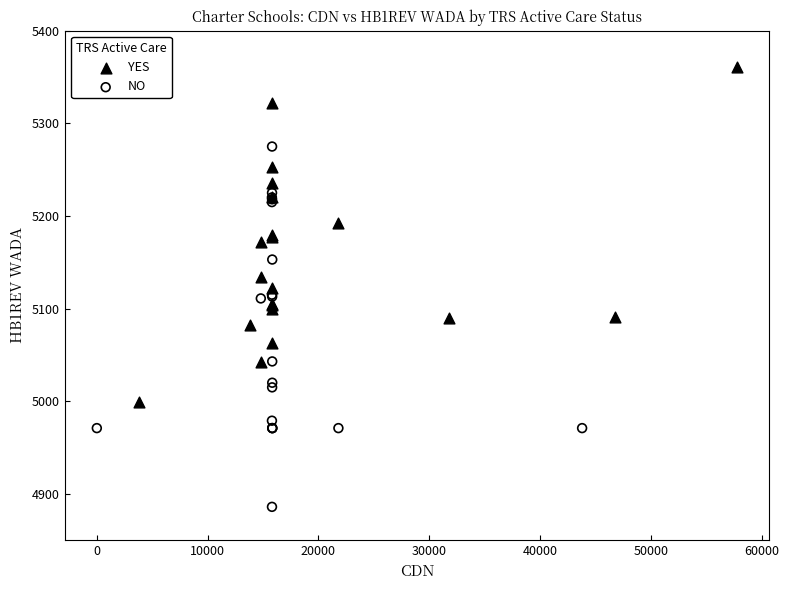

Which series contains the highest Y value?

YES